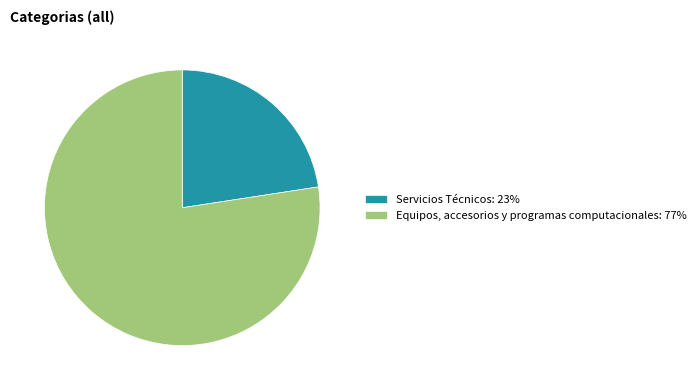

Combined, do Servicios Técnicos: 23% and Equipos, accesorios y programas computacionales: 77% account for over 50%?

Yes